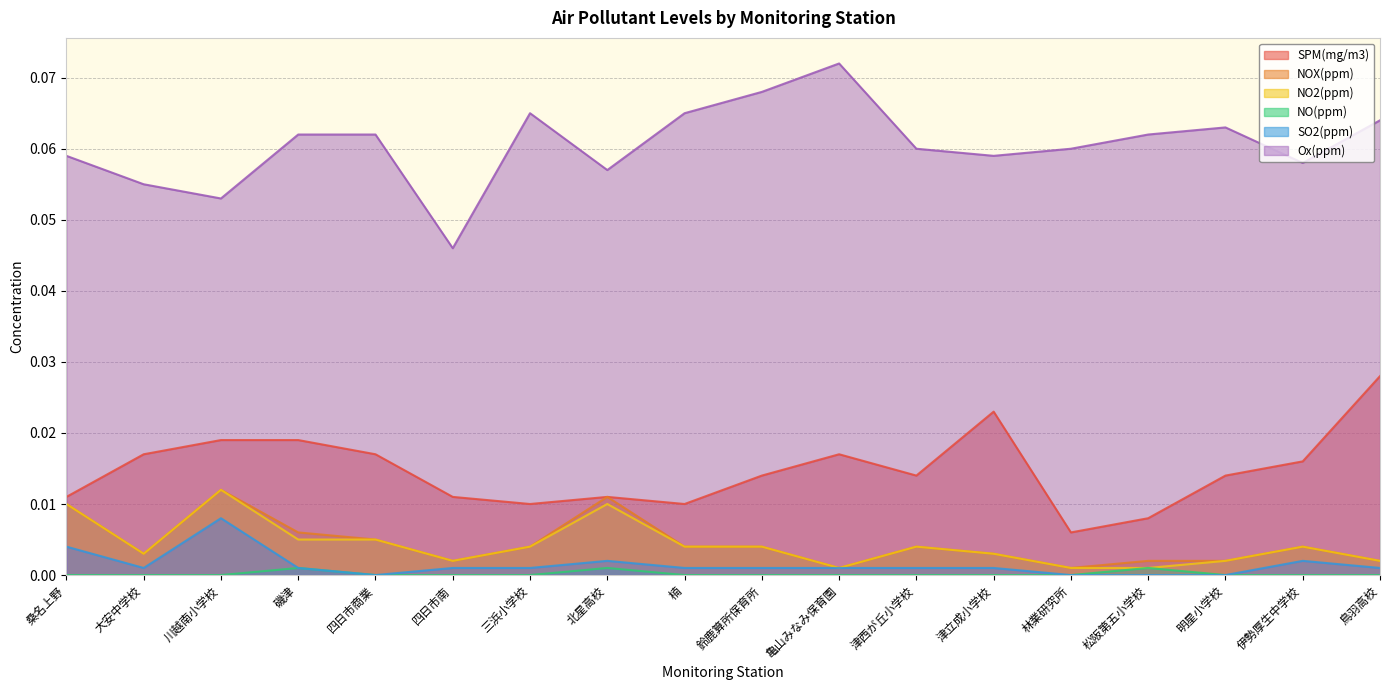

What position from the right is 明星小学校?

3